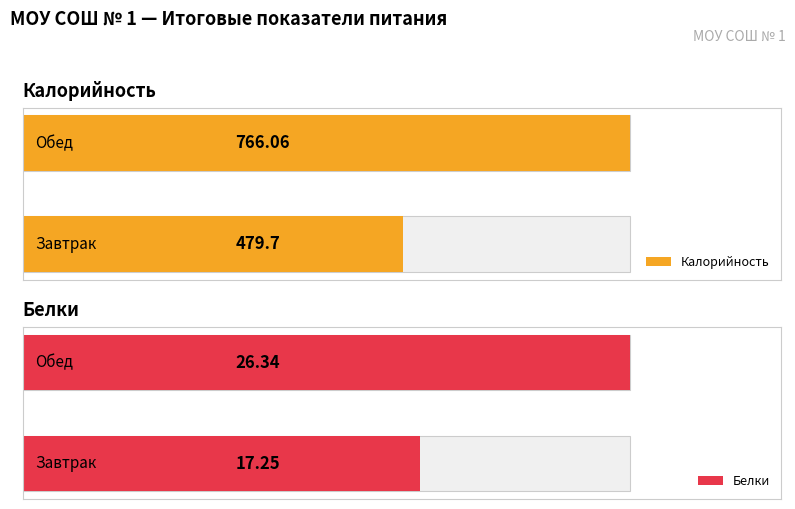

What is the highest value of the Белки series?

26.3